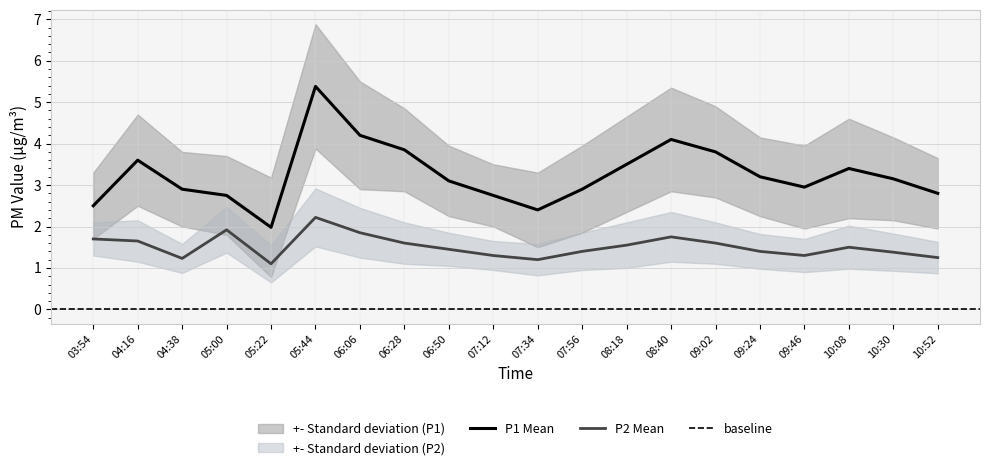

Reading left to right, list all the values displayed in this chart.

P1_mean: 03:54=2.5	04:16=3.6	04:38=2.9	05:00=2.8	05:22=2.0	05:44=5.4	06:06=4.2	06:28=3.9	06:50=3.1	07:12=2.8	07:34=2.4	07:56=2.9	08:18=3.5	08:40=4.1	09:02=3.8	09:24=3.2	09:46=3.0	10:08=3.4	10:30=3.1	10:52=2.8
P2_mean: 03:54=1.7	04:16=1.6	04:38=1.2	05:00=1.9	05:22=1.1	05:44=2.2	06:06=1.9	06:28=1.6	06:50=1.4	07:12=1.3	07:34=1.2	07:56=1.4	08:18=1.6	08:40=1.8	09:02=1.6	09:24=1.4	09:46=1.3	10:08=1.5	10:30=1.4	10:52=1.2